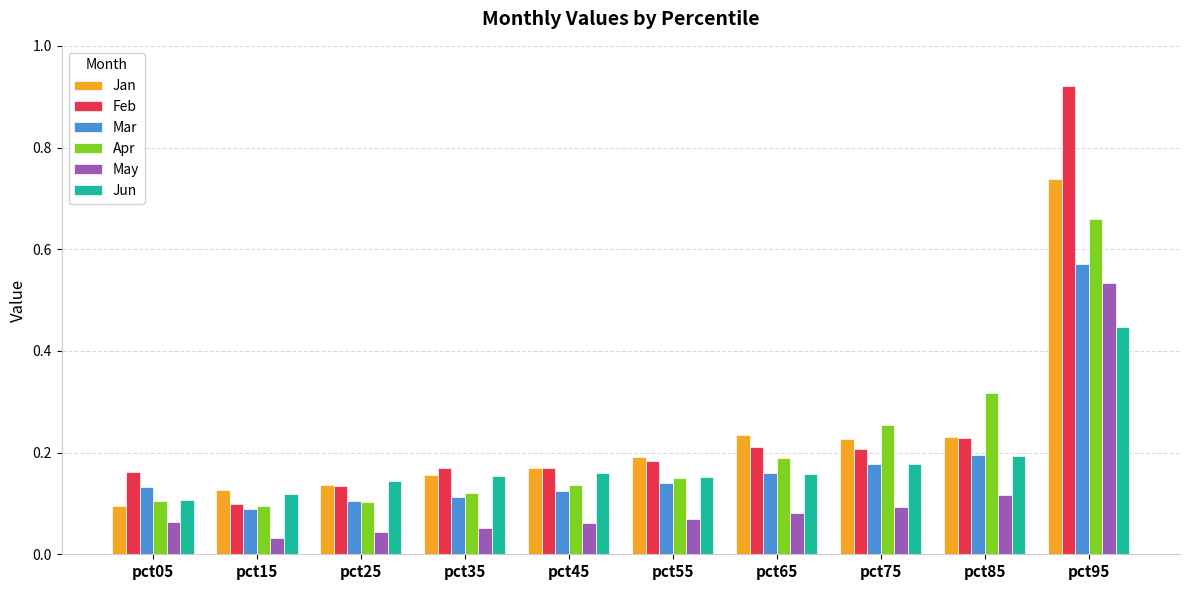

At how many categories does at least one series exceed 0?

10